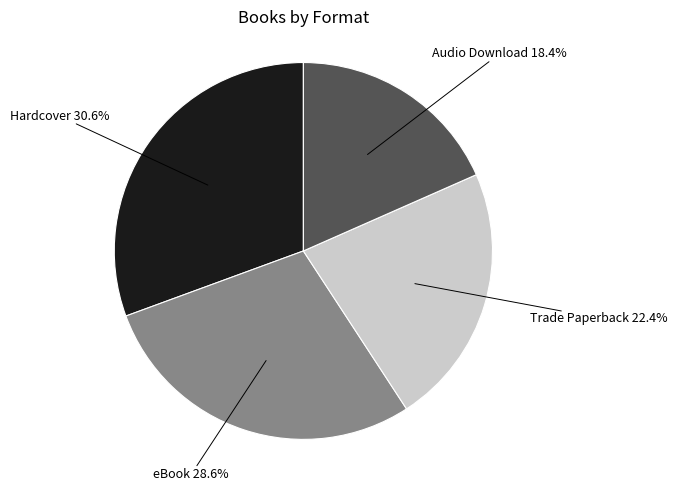

Is there any slice that represents more than half of the pie?

No